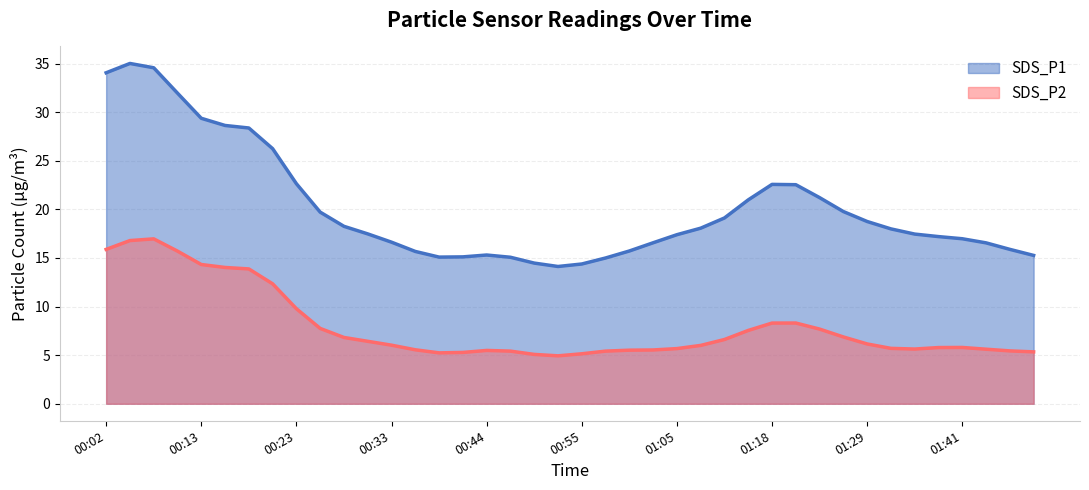

Rank the series at 00:39 from lowest to highest value.

SDS_P2, SDS_P1